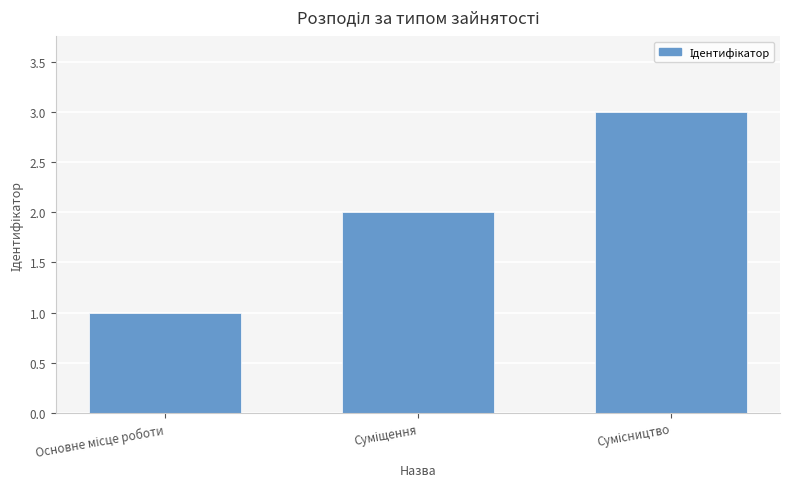

What is the maximum value shown in the chart?

3